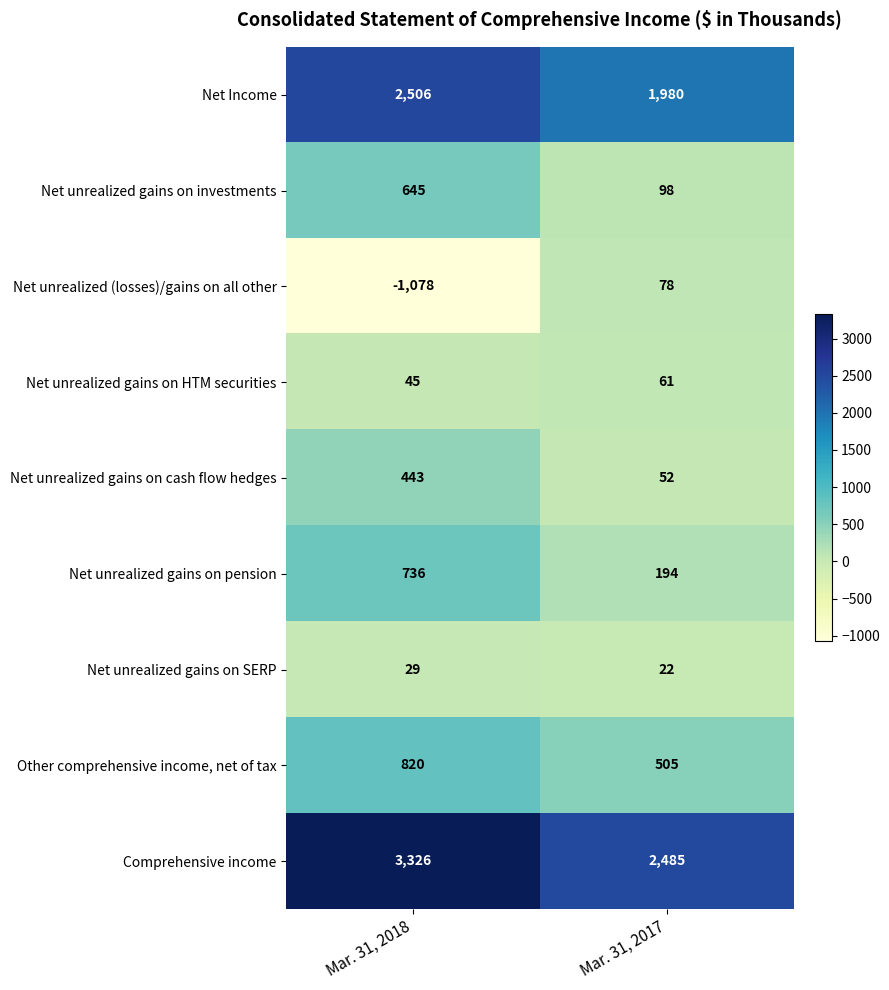

What is the smallest value displayed?

-1078